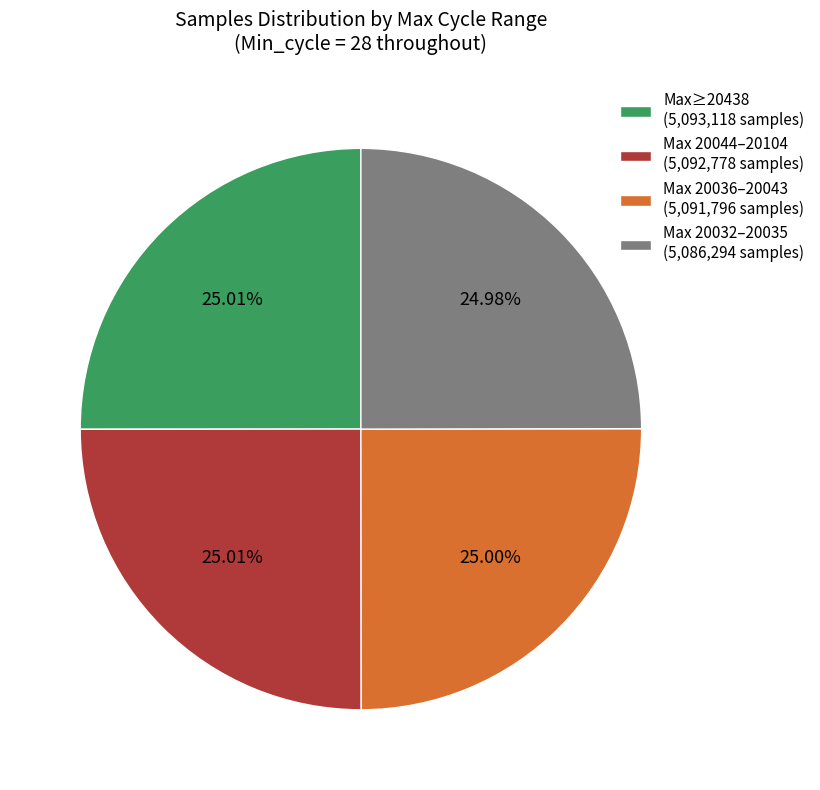

Does Max 20044–20104 (5,092,778 samples) account for over 50% of the chart?

No